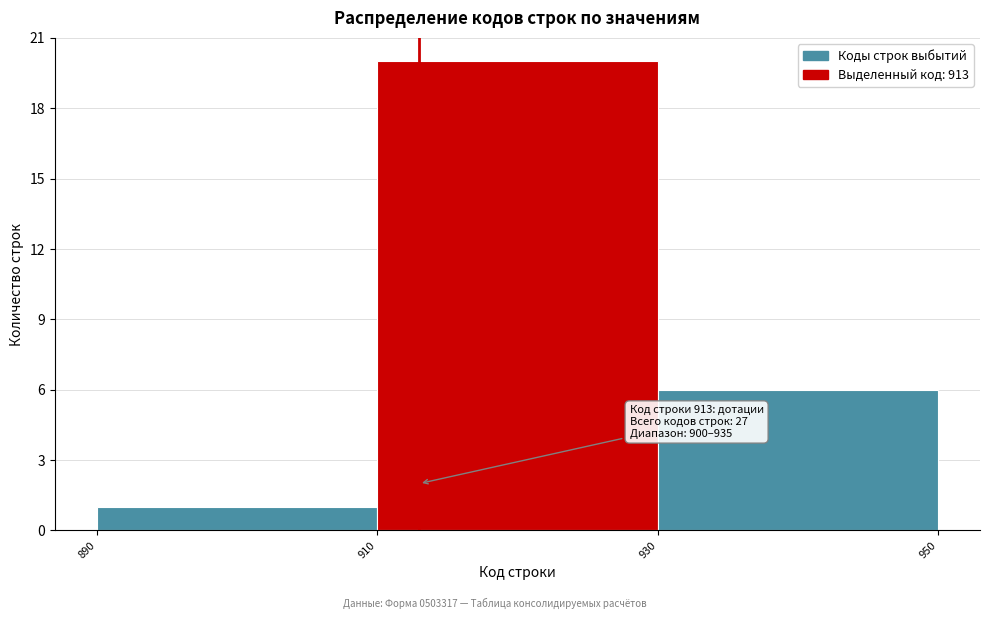

Which range on the x-axis has the tallest bar?

910 to 930